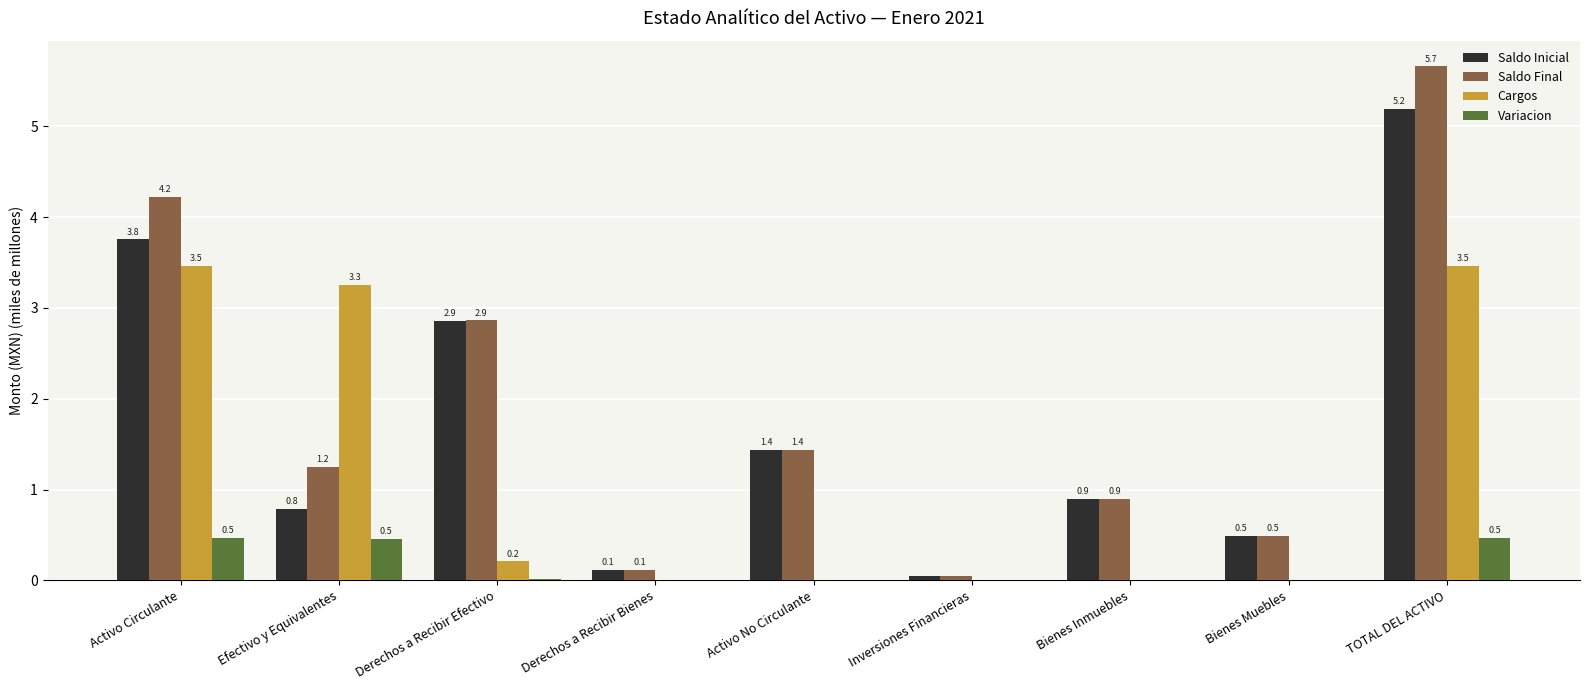

The value of Cargos at Activo No Circulante is 0.0. True or false?

True